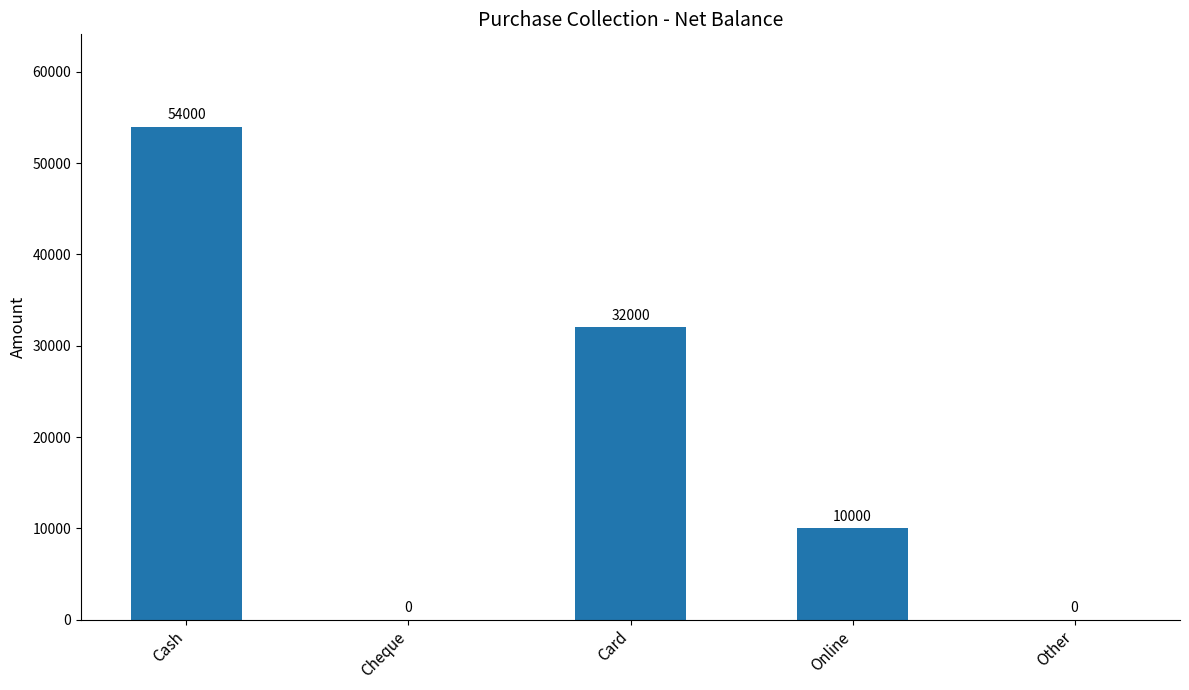

Which has a higher value, Other or Card?

Card